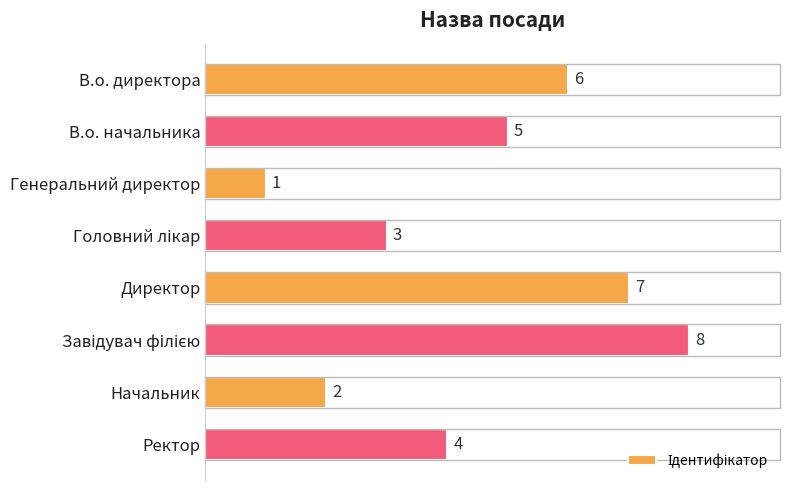

Reading top to bottom, transcribe all the data shown in this chart.

6	5	1	3	7	8	2	4